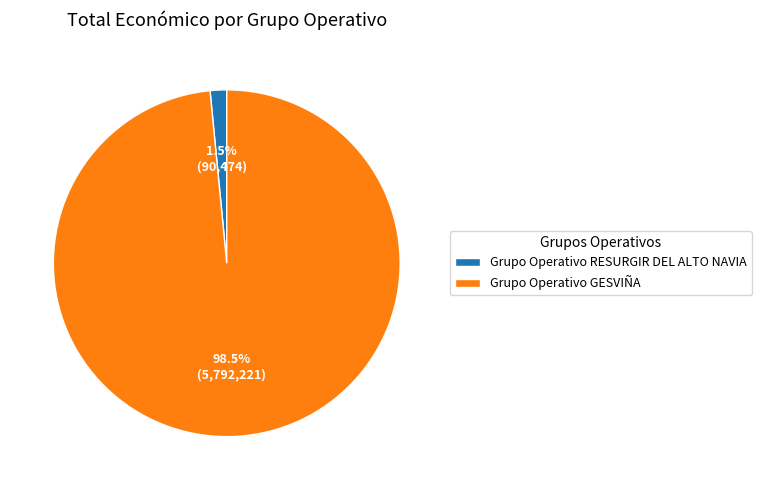

To the nearest percent, what is the average slice percentage?

50%